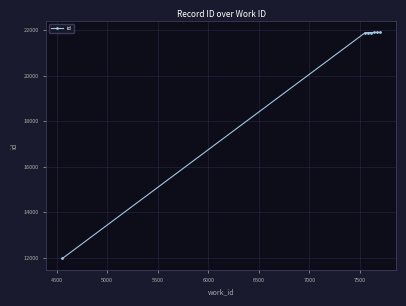

Reading left to right, extract all data points from this chart.

11971	21894	21897	21904	21905	21908	21911